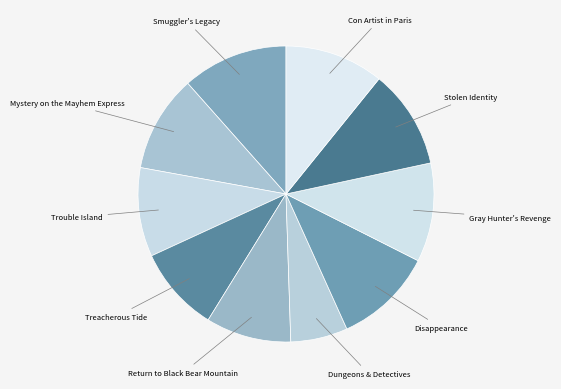

Is Con Artist in Paris the majority of the pie?

No